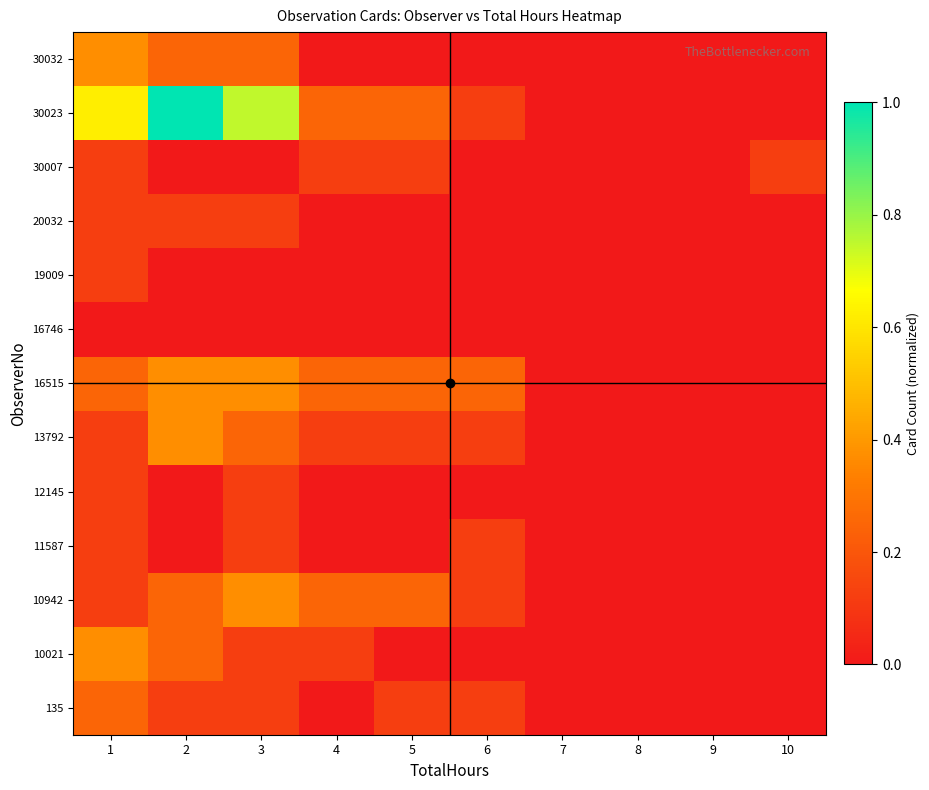

How many distinct data groups are displayed?

13